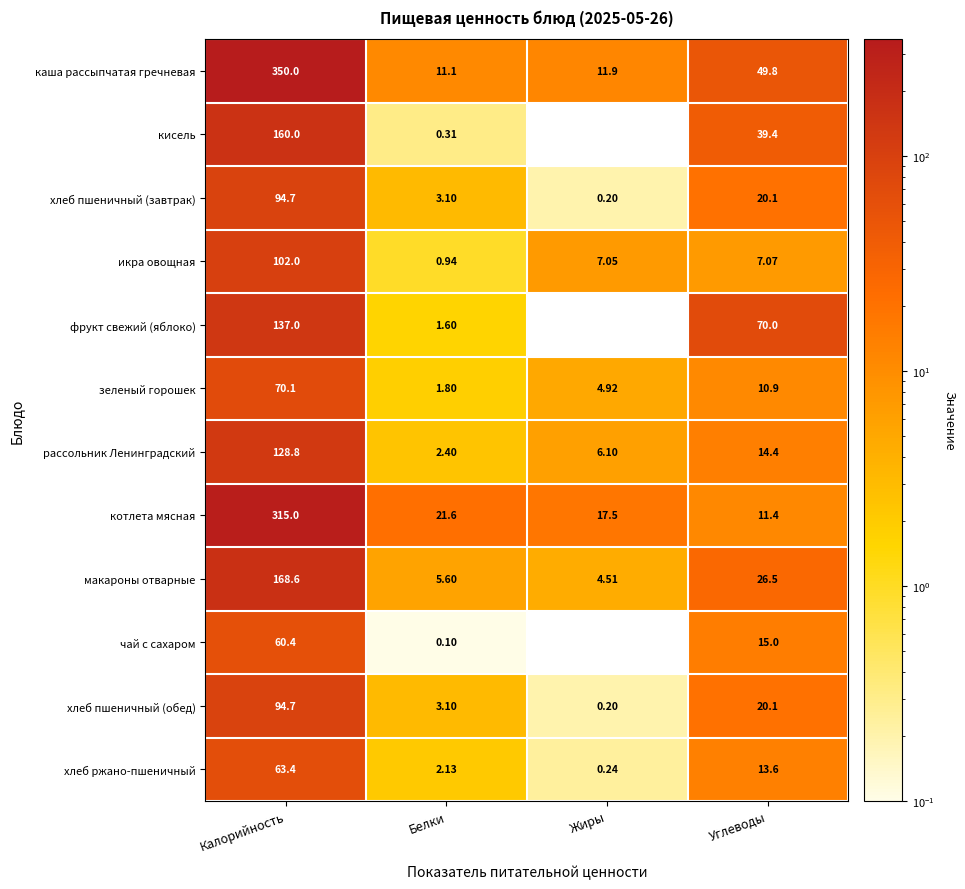

Which series changed the most between Калорийность and Жиры?

каша рассыпчатая гречневая